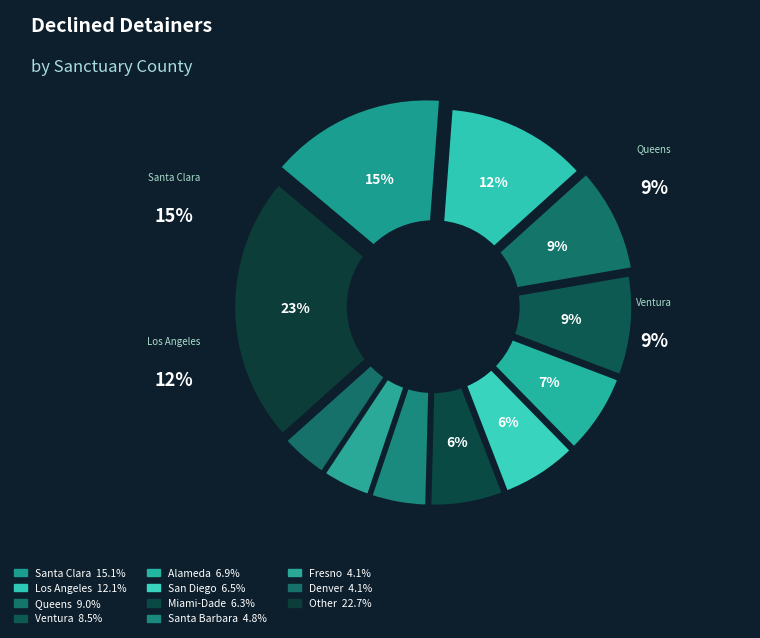

The Miami-Dade slice represents 6% of the pie. True or false?

True